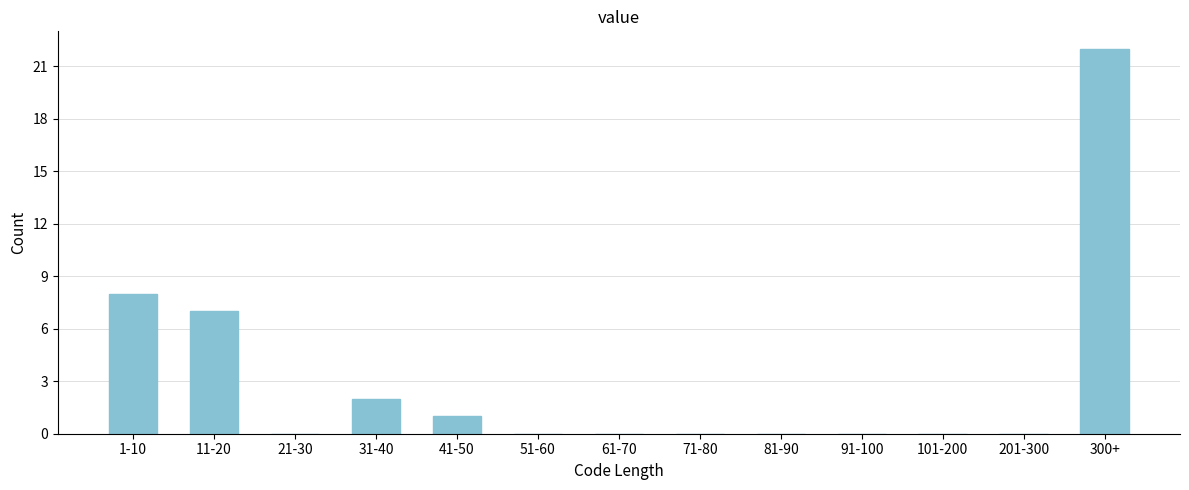

Reading left to right, transcribe all the data shown in this chart.

1-10=8	11-20=7	21-30=0	31-40=2	41-50=1	51-60=0	61-70=0	71-80=0	81-90=0	91-100=0	101-200=0	201-300=0	300+=22